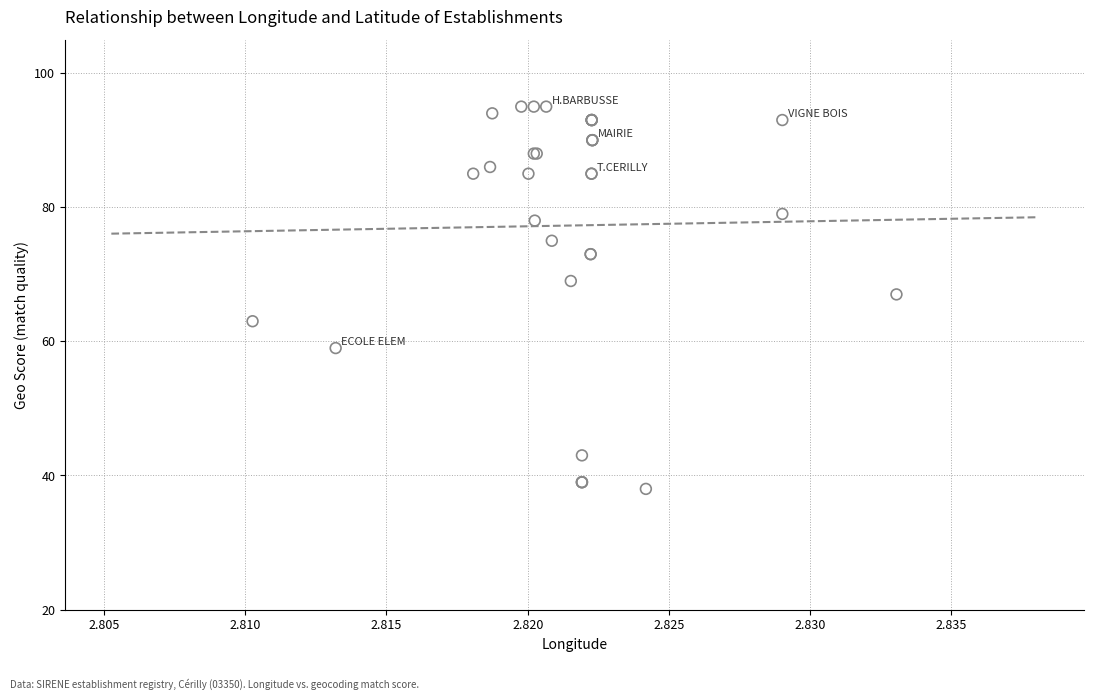

What Y value in the scatter plot is closest to 66?

67